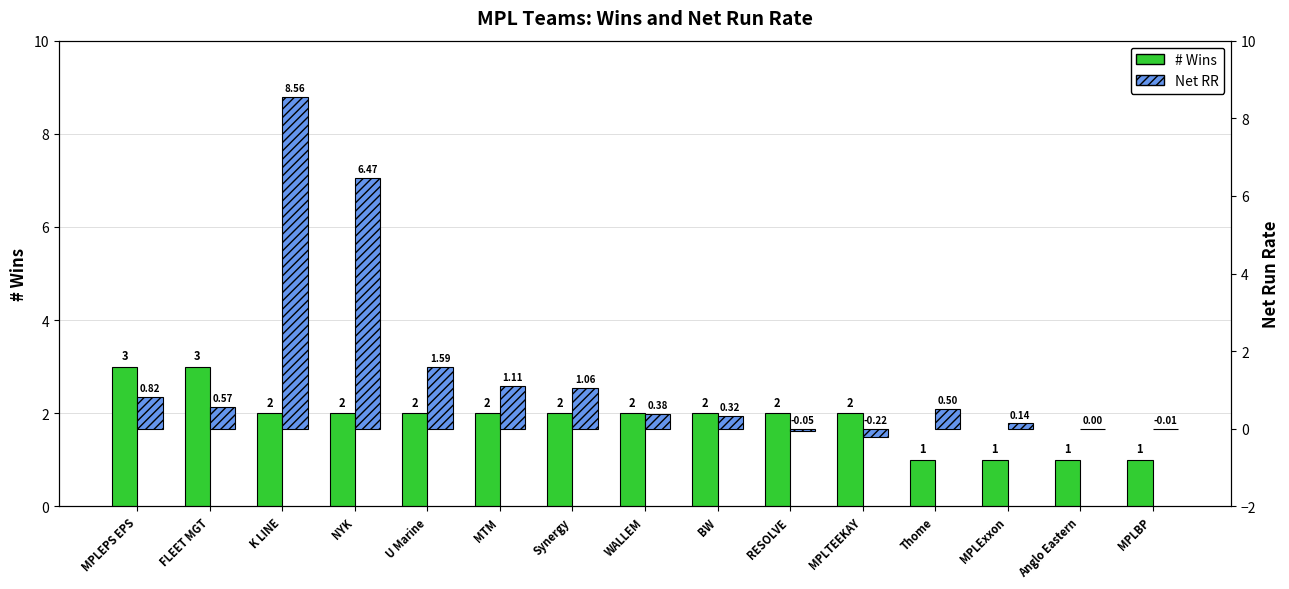

What is the spread (max minus min) of values at MTM?

0.9